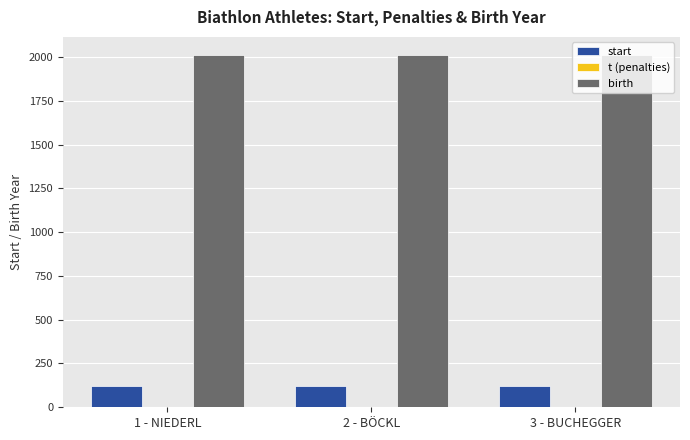

The value of birth at 1 - NIEDERL is 2014. True or false?

True